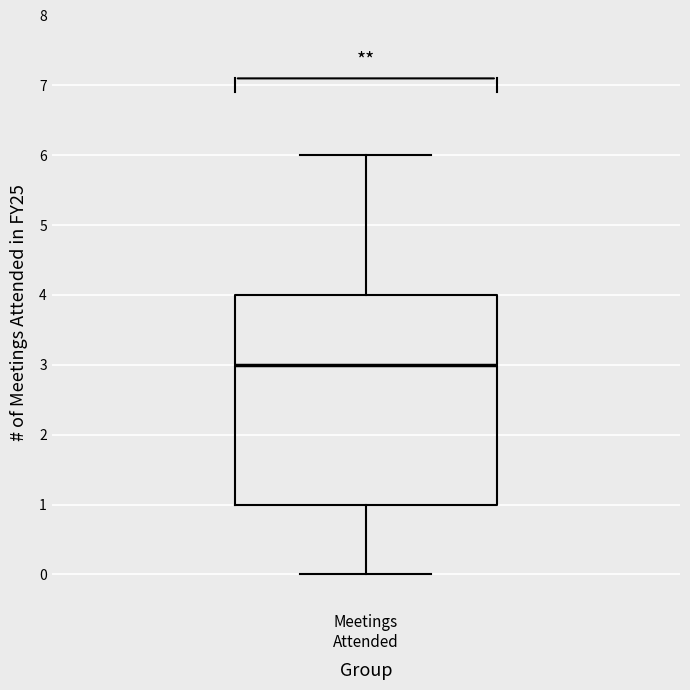

Where is the lower edge of the box for Meetings Attended on the y-axis? The values are not printed on the chart, so give them approximately, as read against the axis.

1